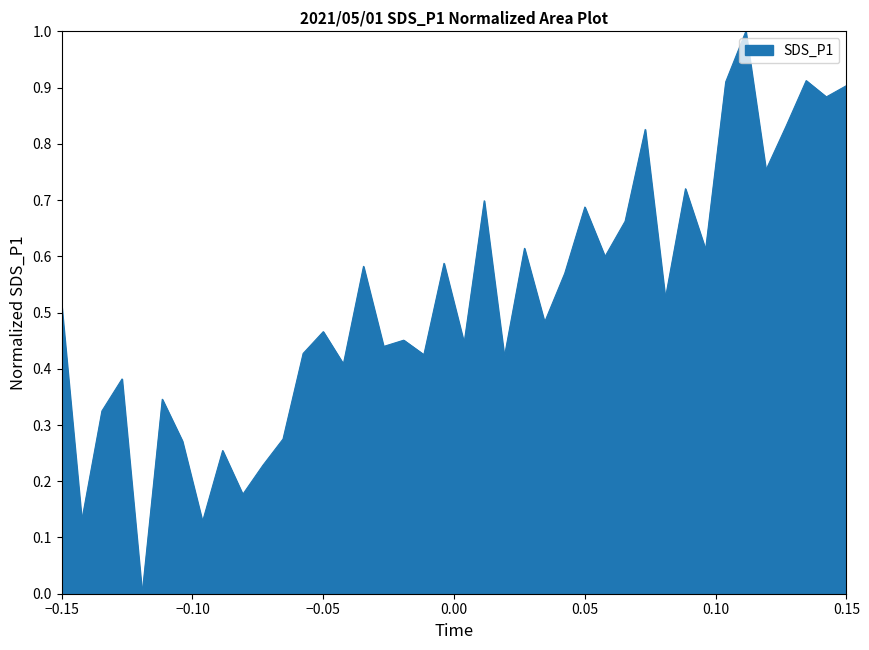

What is the difference between the maximum and minimum values?

1.0